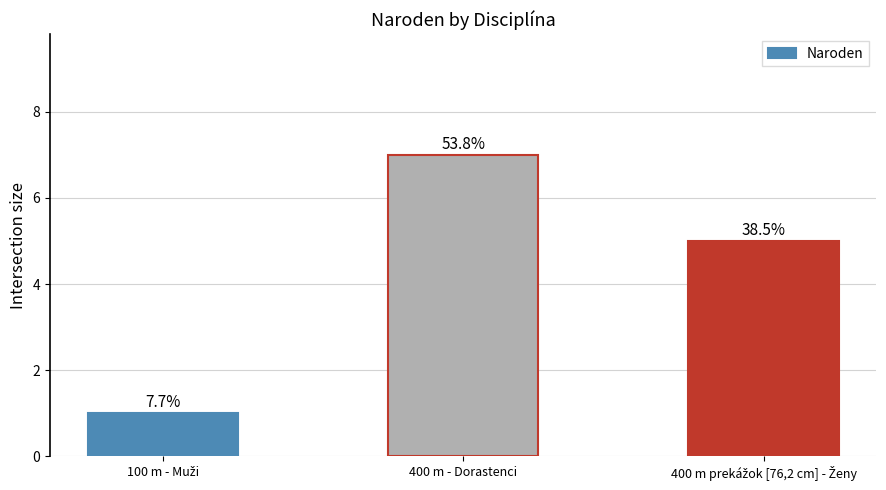

Reading right to left, extract all data points from this chart.

400 m prekážok [76,2 cm] - Ženy=5	400 m - Dorastenci=7	100 m - Muži=1